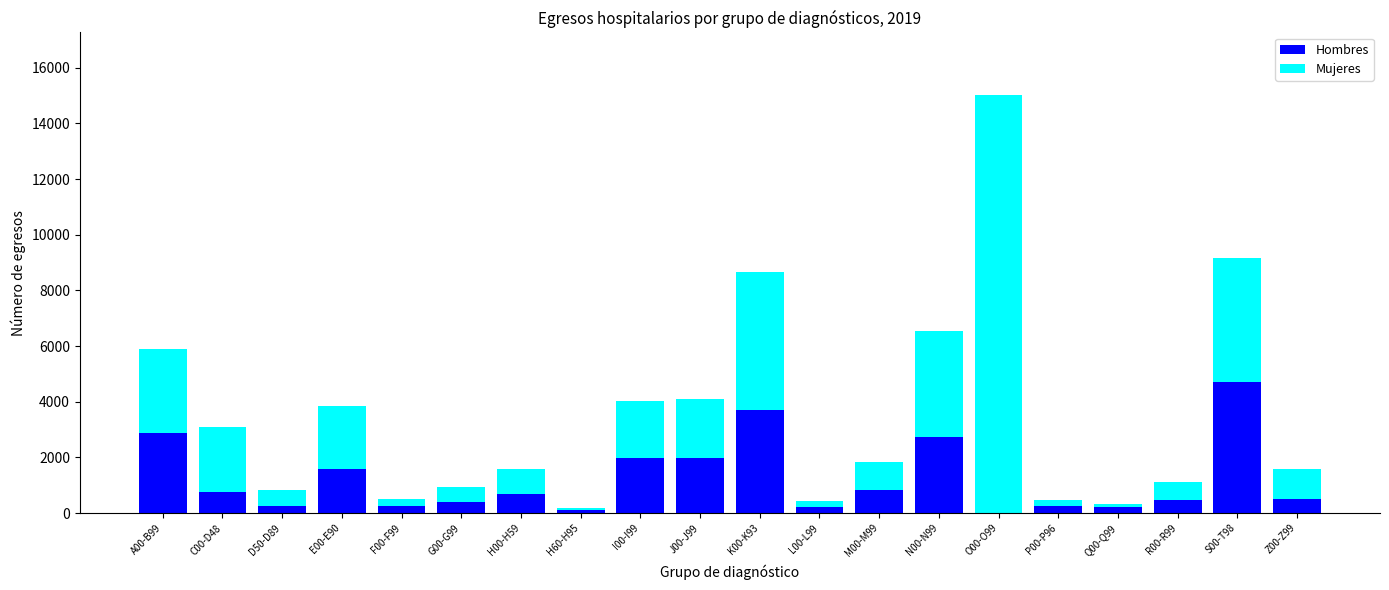

Are the bars grouped side by side (vs. stacked)?

No